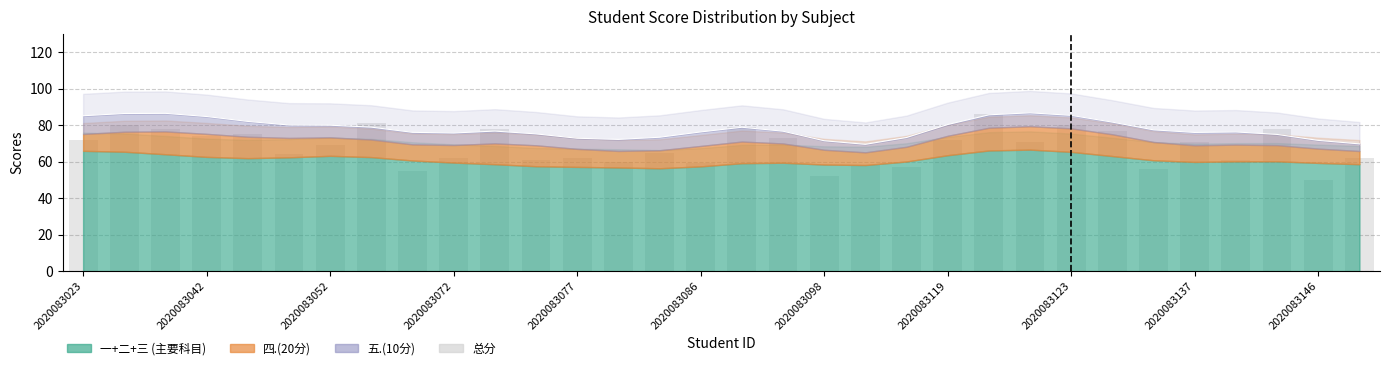

Does the chart contain any negative values?

No